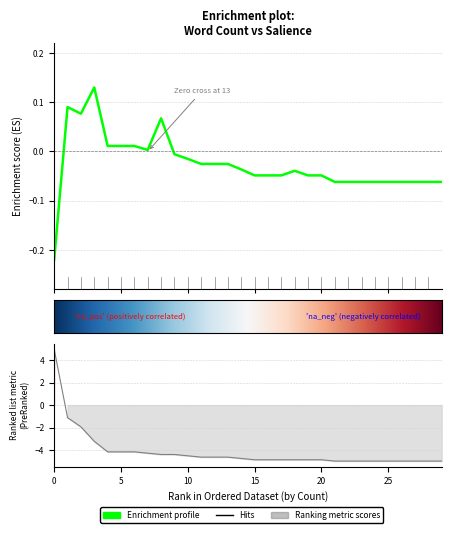

How many values in the salience series exceed 0?

8